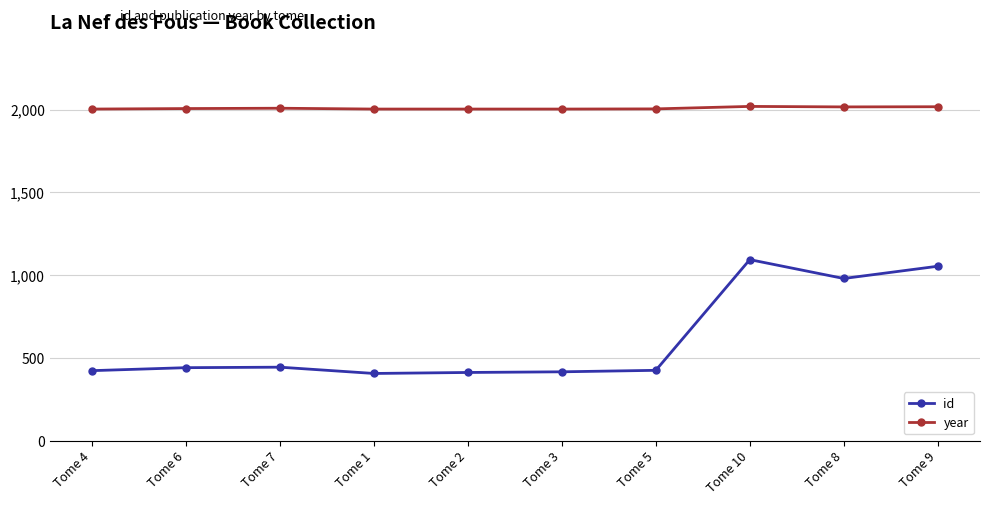

At which label is id closest to 750?

Tome 8